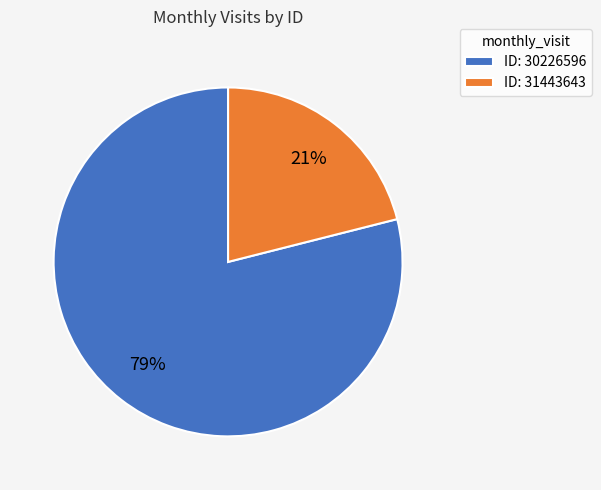

Which slice represents more than half of the pie?

ID: 30226596